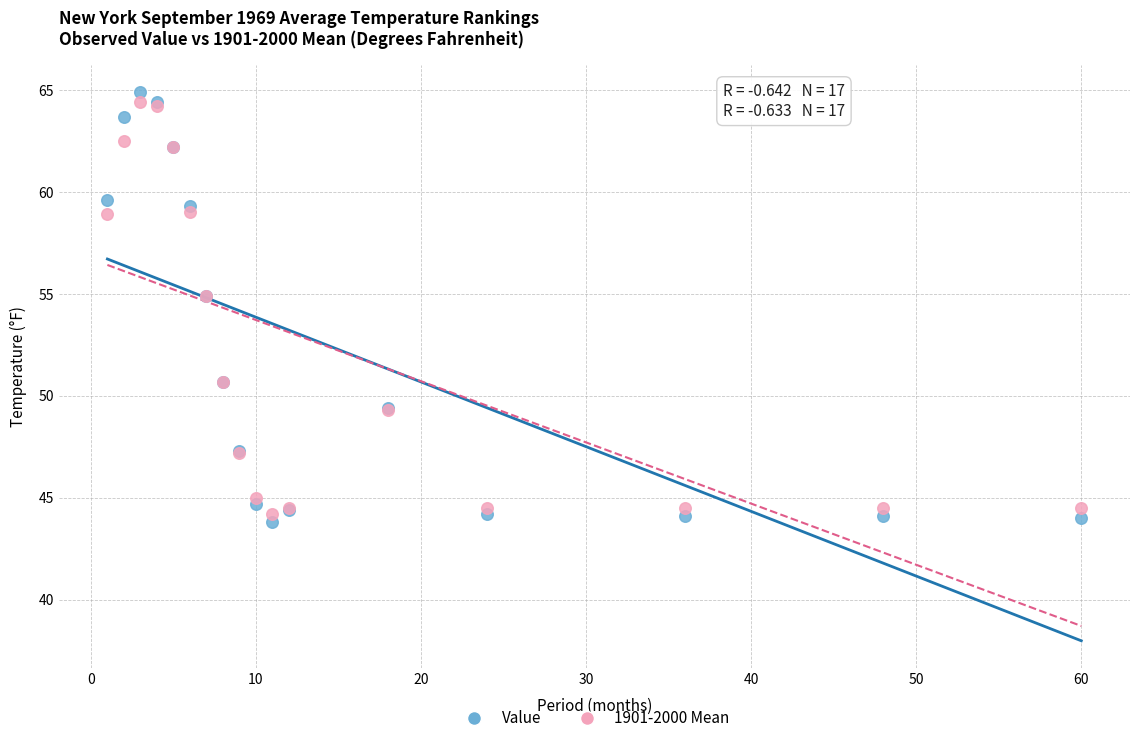

What are all the series names shown in the legend?

Value, 1901-2000 Mean